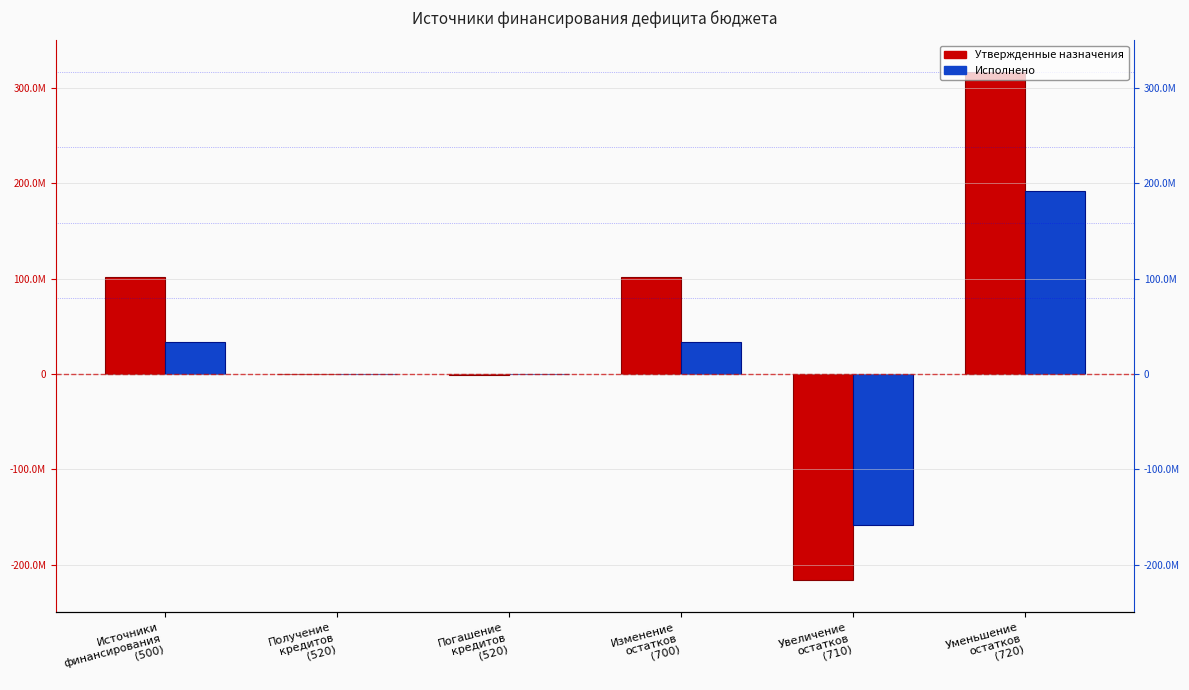

Is it true that Исполнено equals -158729767.3 at Увеличение
остатков
(710)?

True